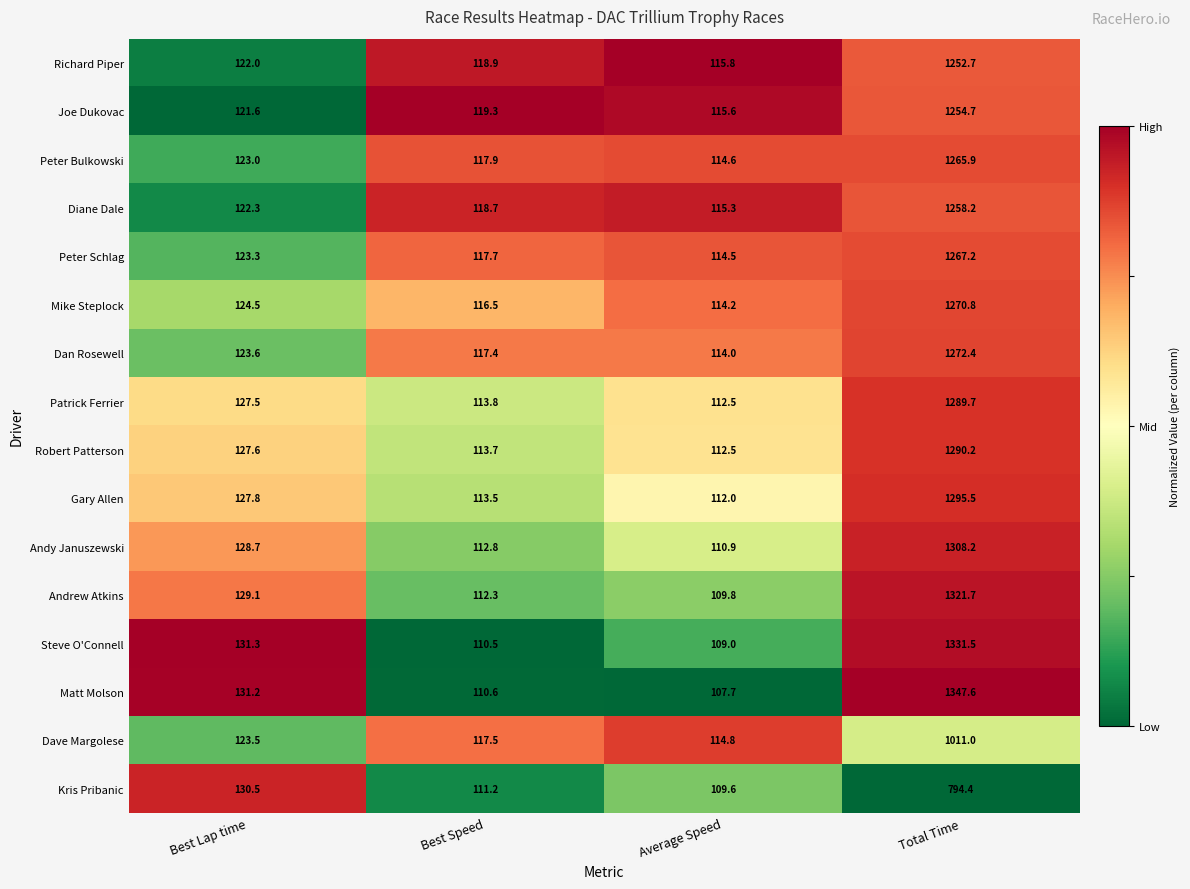

Which series has the largest range (max minus min)?

Matt Molson